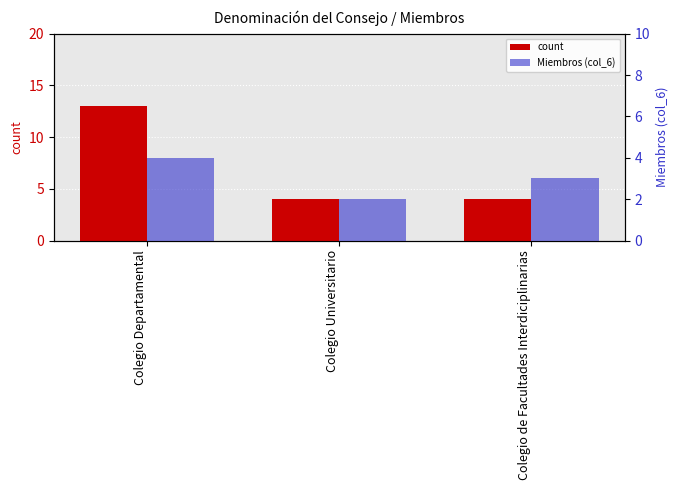

Does the chart contain stacked bars?

No